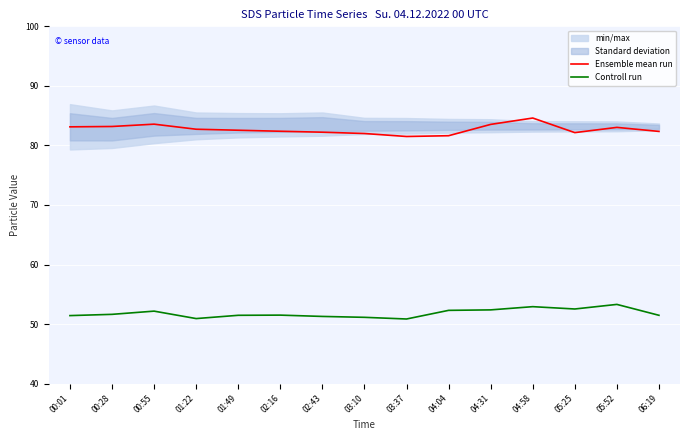

Read the Controll run value at 06:19.

51.5